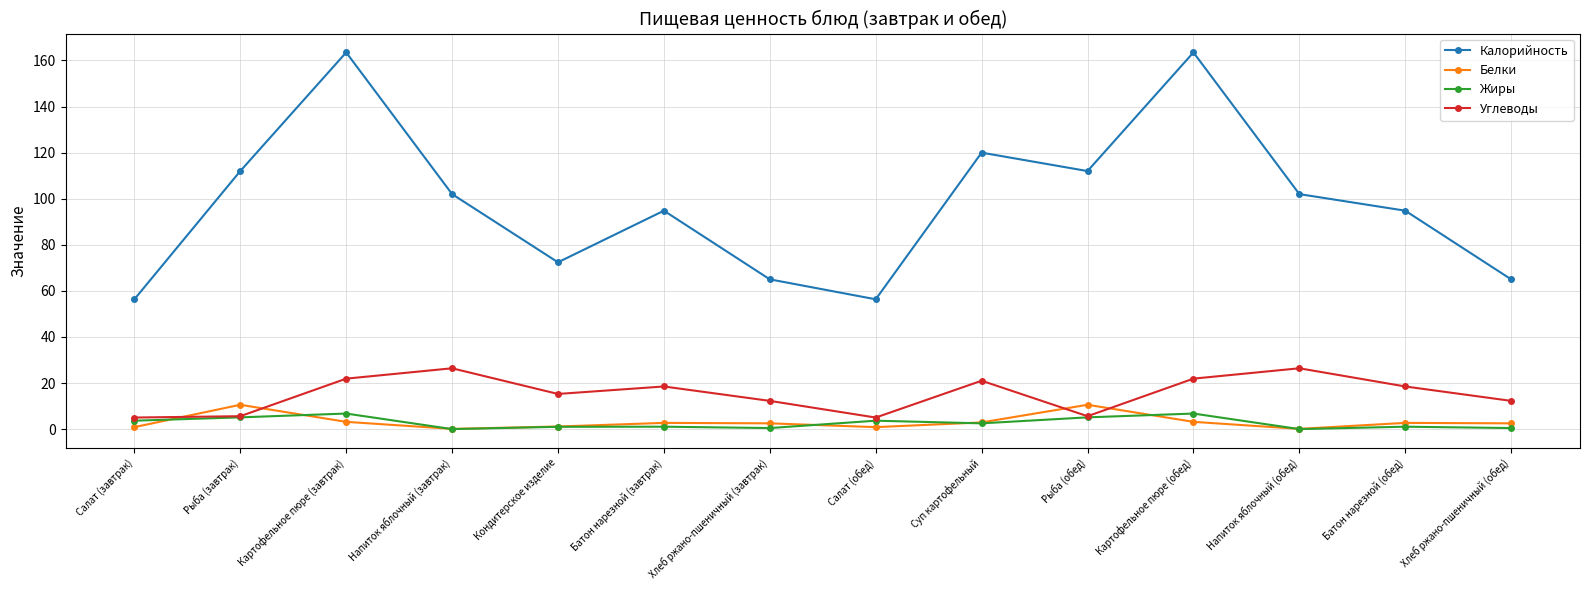

List the series in order of their peak value, highest first.

Калорийность, Углеводы, Белки, Жиры